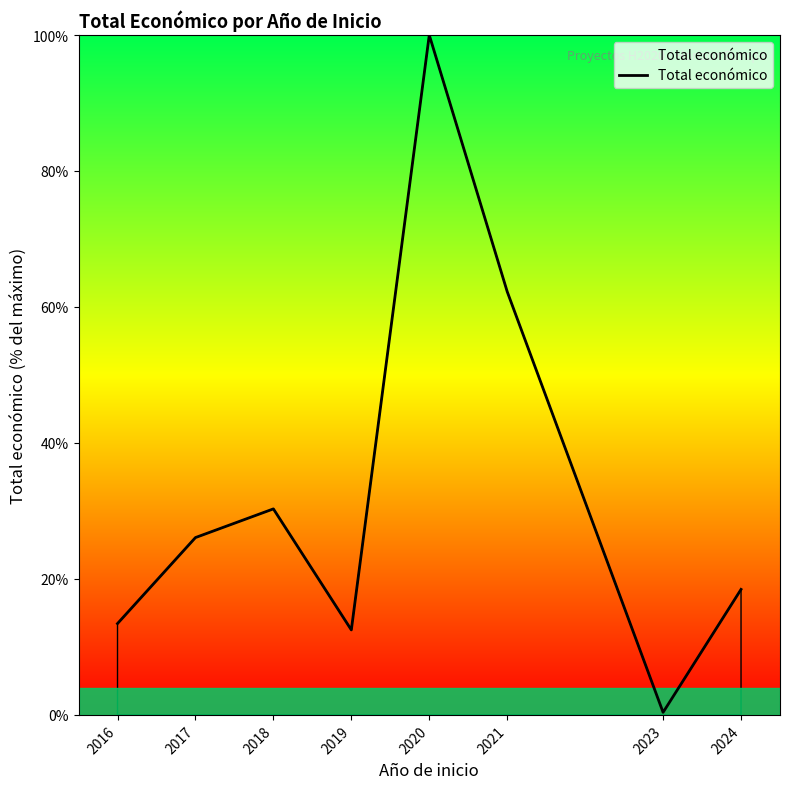

Does the chart have visible grid lines?

No